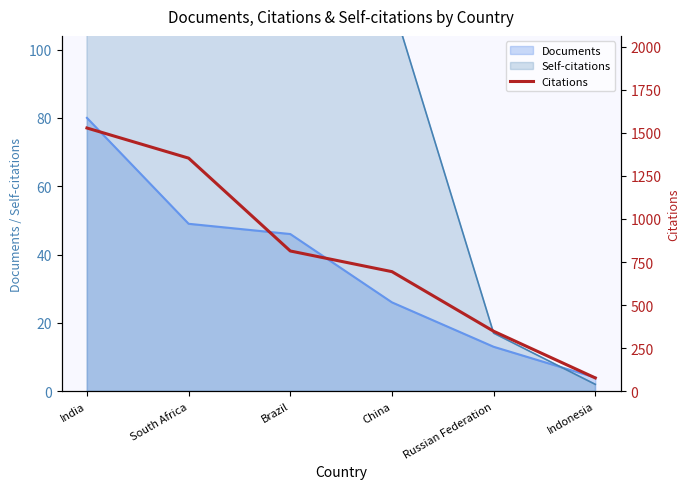

How many data points are above 814?

2